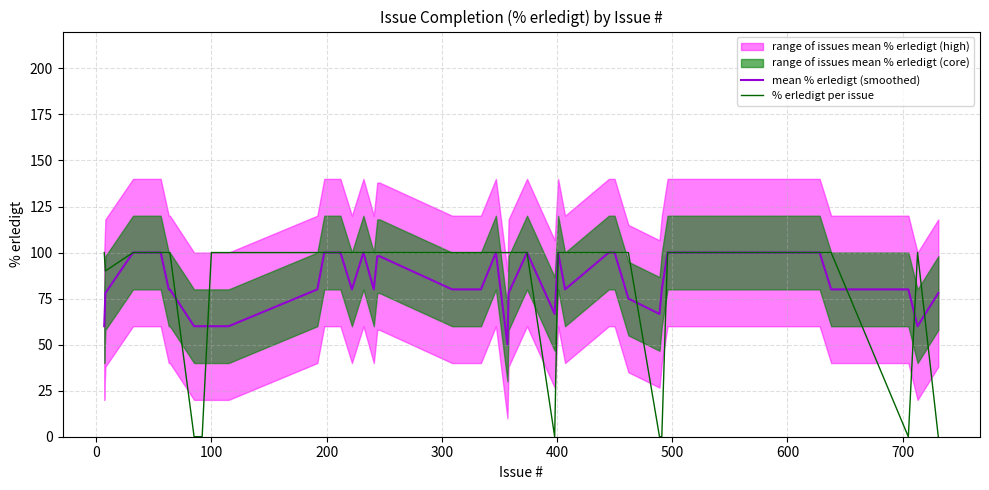

What is the maximum value for mean % erledigt (smoothed)?

100.0